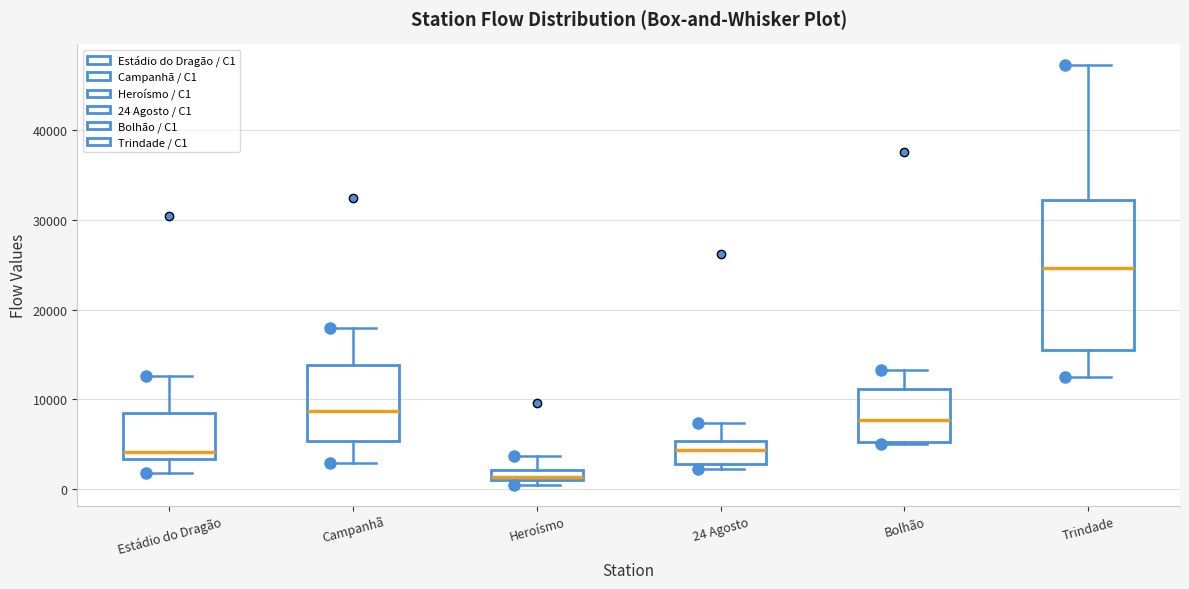

Which box's median line is the lowest?

Heroísmo